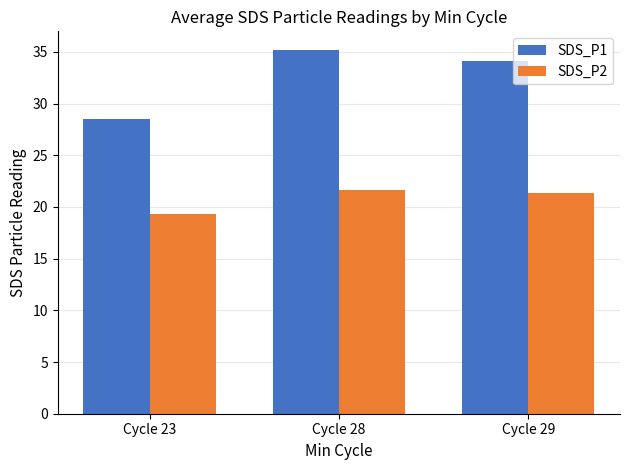

What is the sum of all SDS_P2 values?

62.3